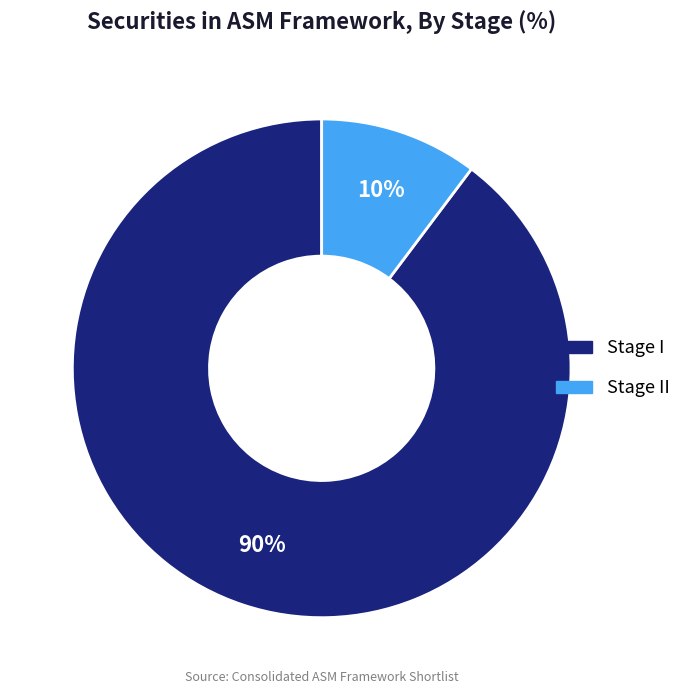

Is there any slice that represents more than half of the pie?

Yes